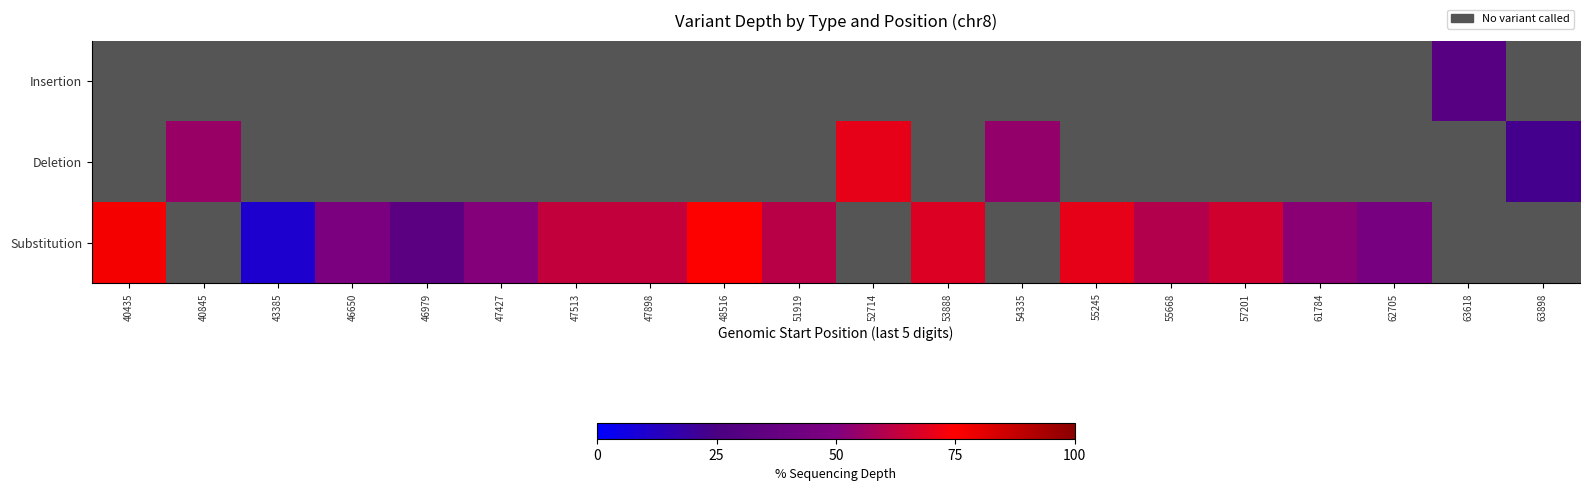

Where does the Substitution series first go above 63?

40435